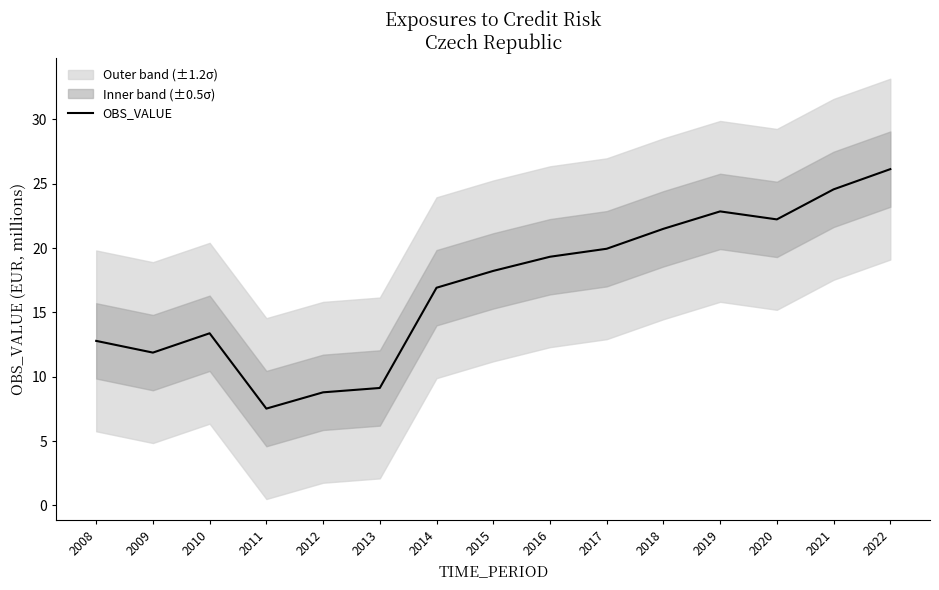

Reading left to right, extract all data points from this chart.

2008=12.8	2009=11.9	2010=13.4	2011=7.5	2012=8.8	2013=9.1	2014=16.9	2015=18.2	2016=19.3	2017=19.9	2018=21.5	2019=22.8	2020=22.2	2021=24.6	2022=26.1